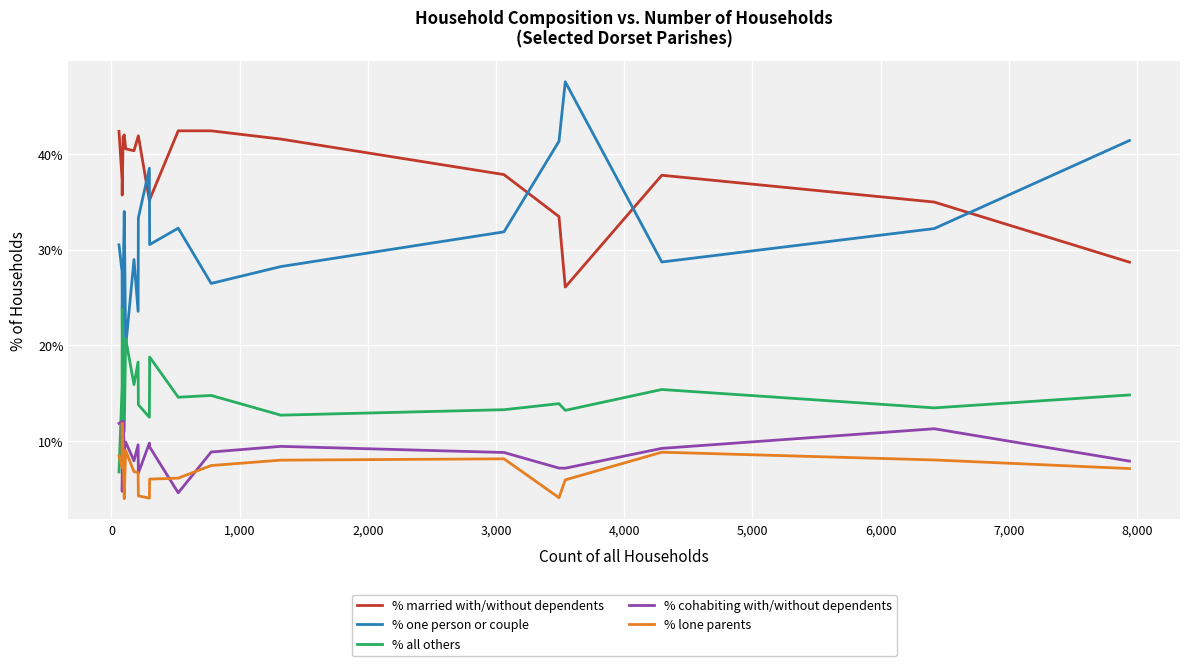

In % lone parents, how many points are lower than both neighbors (excluding endpoints)?

4